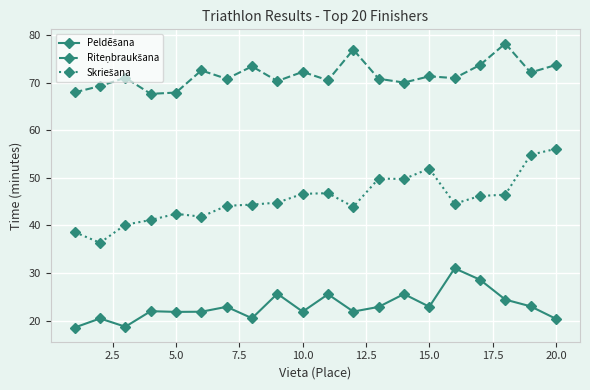

What is the minimum value shown in the chart?

18.6